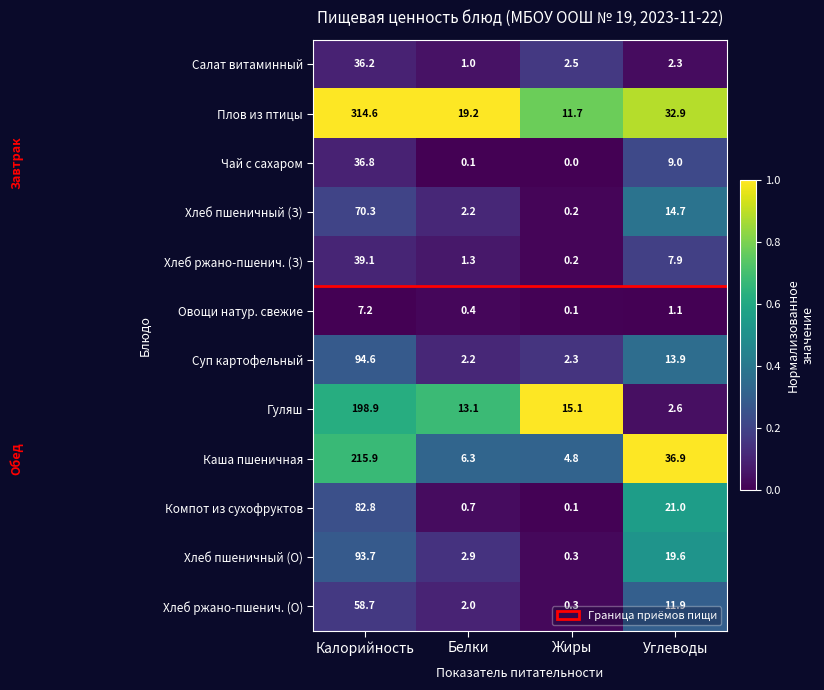

Is it true that Гуляш equals 15.1 at Жиры?

True